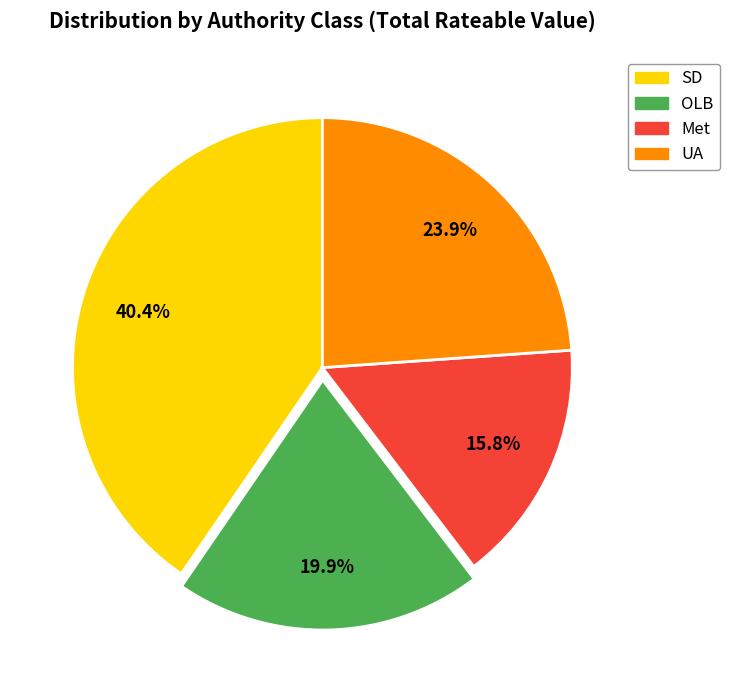

Does SD represent more than half of the total?

No